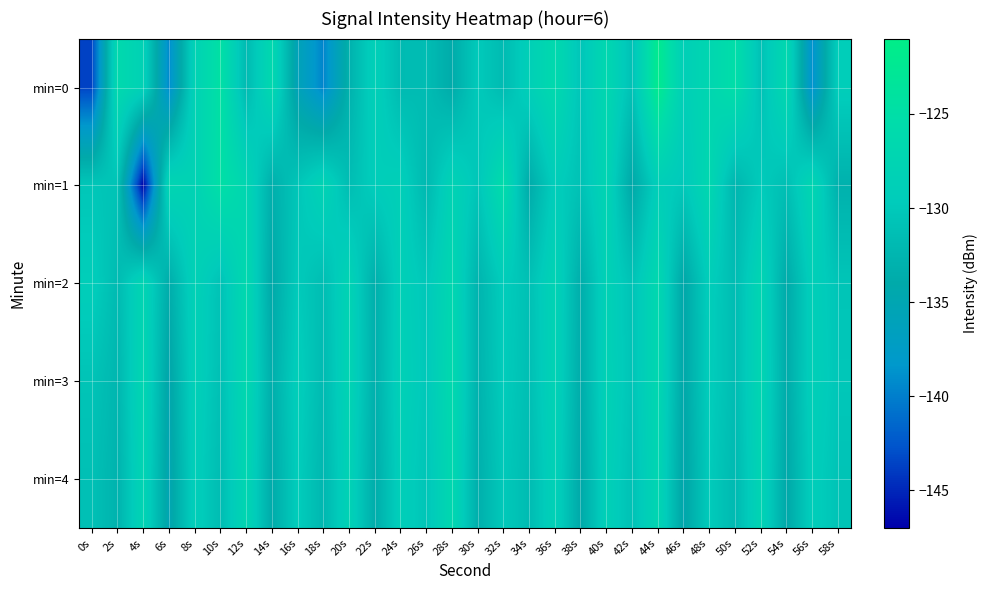

At how many categories does at least one series exceed -138?

30